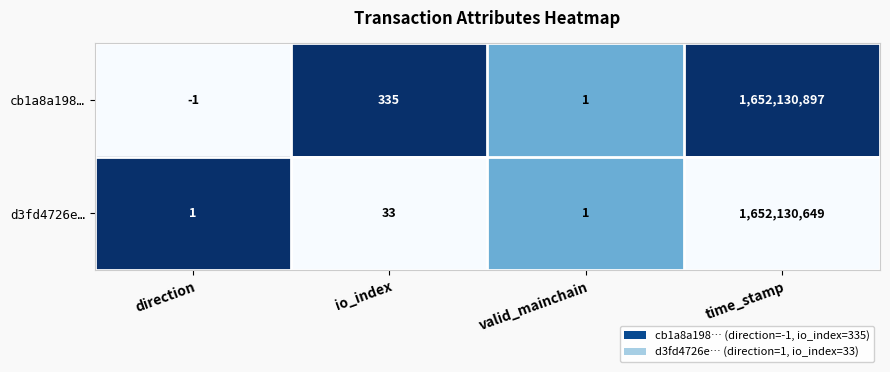

How many distinct data groups are displayed?

2